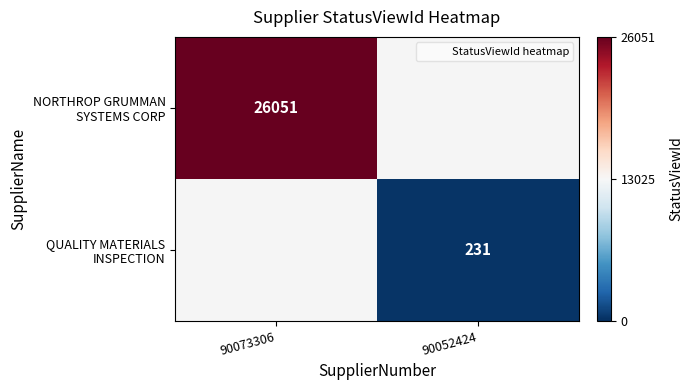

How many series are shown in this chart?

2